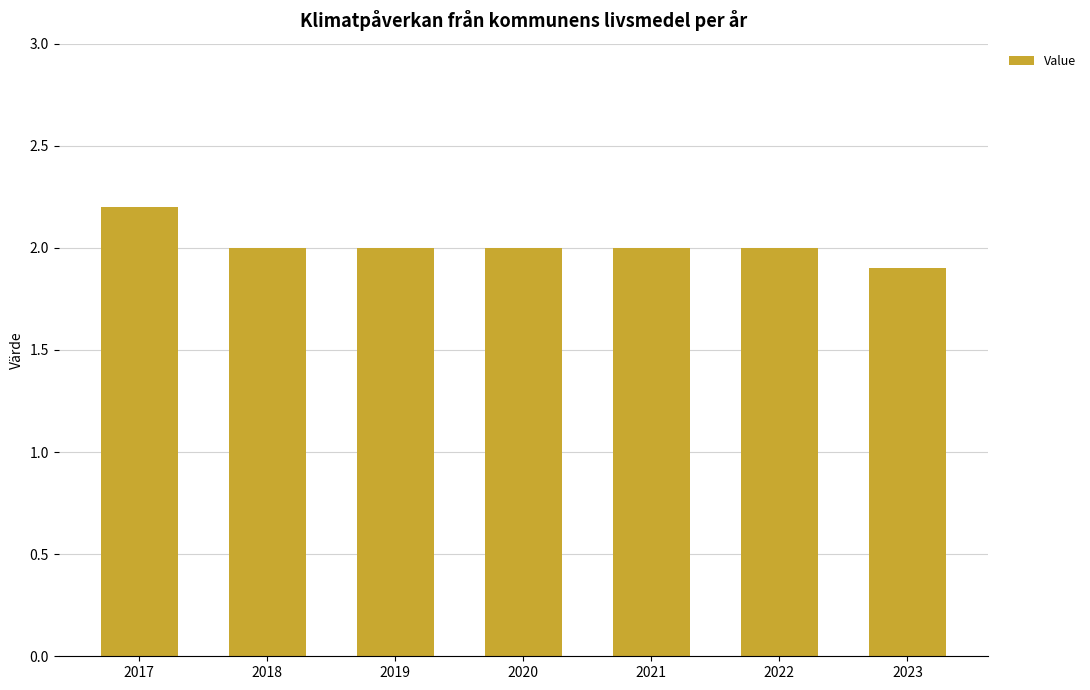

What is the value of the 2nd bar from the left?

2.0